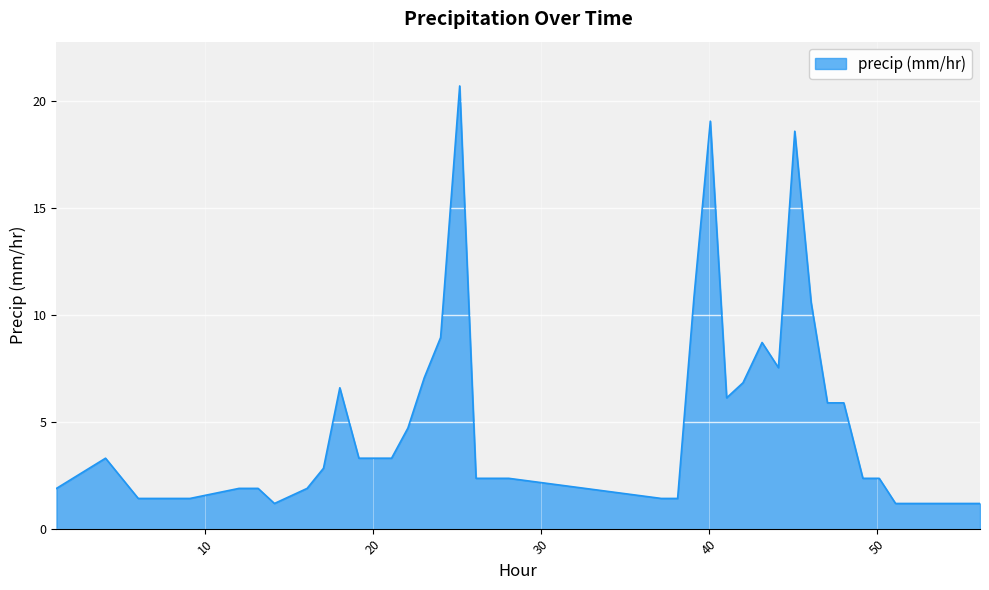

What is the difference between the maximum and minimum values?

19.5